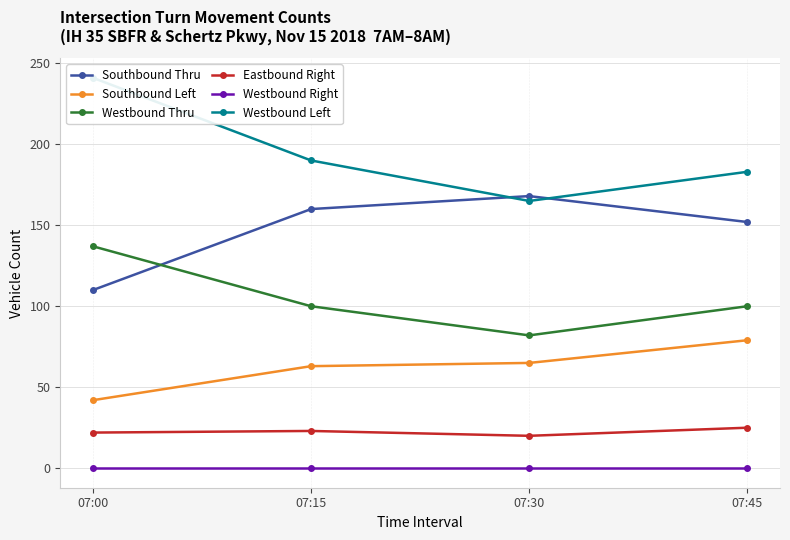

How many categories are shown in the chart?

4